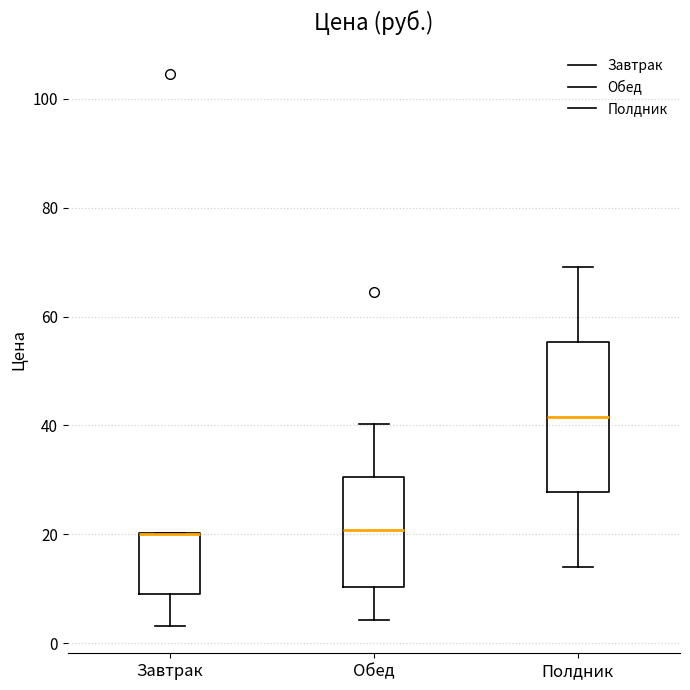

Reading left to right, transcribe this box plot: for each box, give where its median line is, the range the box spans, and where its two whiskers end, as read against the y-axis. The values are not printed on the chart, so give them approximately, as read against the axis.

Завтрак: median 20 (drawn on the box's upper edge), box 10 to 20, whiskers 4 to 20
Обед: median 20, box 10 to 30, whiskers 4 to 40
Полдник: median 42, box 28 to 56, whiskers 14 to 70